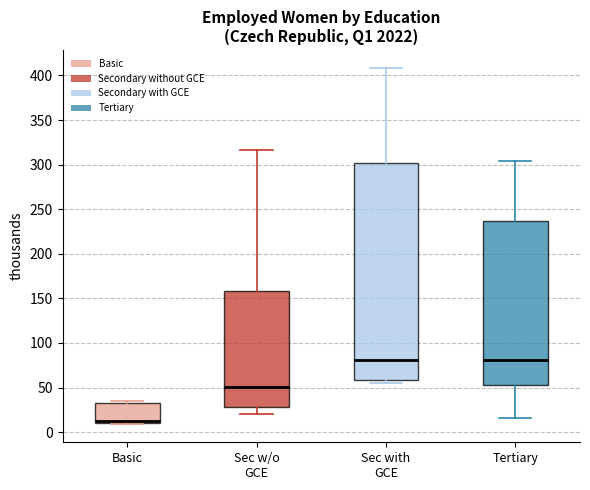

Where is the lower edge of the box for Tertiary on the y-axis? The values are not printed on the chart, so give them approximately, as read against the axis.

50